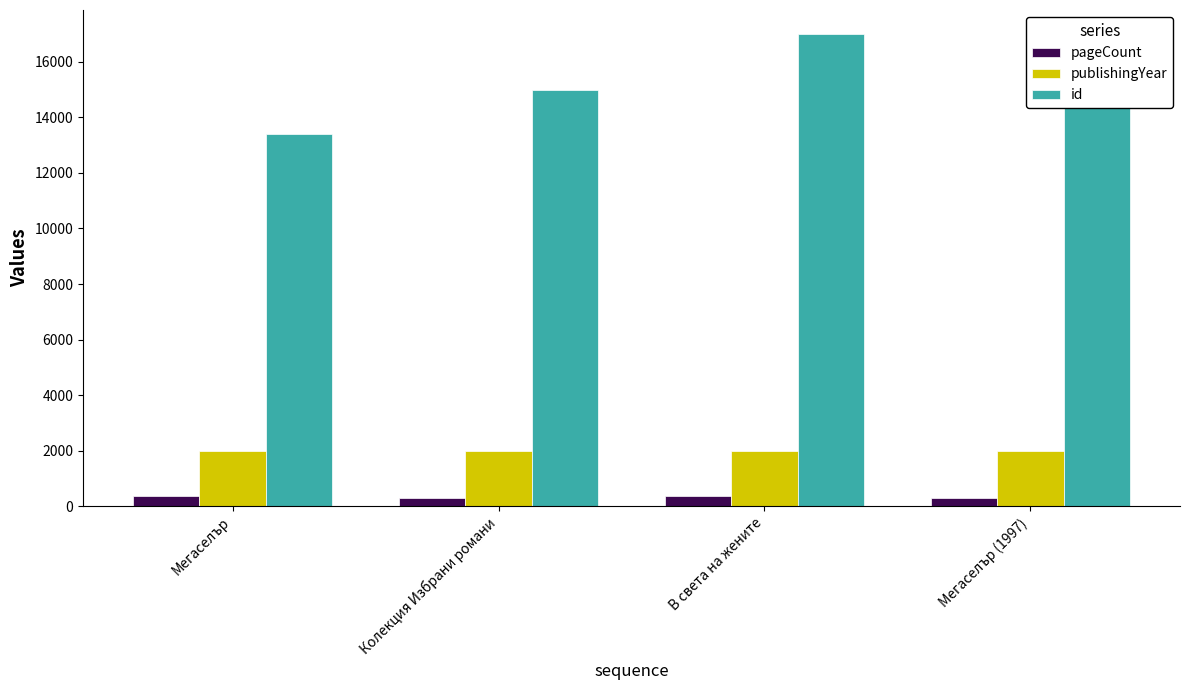

Reading right to left, extract all data points from this chart.

pageCount: Мегаселър (1997)=310	В света на жените=376	Колекция Избрани романи=286	Мегаселър=384
publishingYear: Мегаселър (1997)=1997	В света на жените=2006	Колекция Избрани романи=1999	Мегаселър=1995
id: Мегаселър (1997)=17009	В света на жените=17007	Колекция Избрани романи=14997	Мегаселър=13403